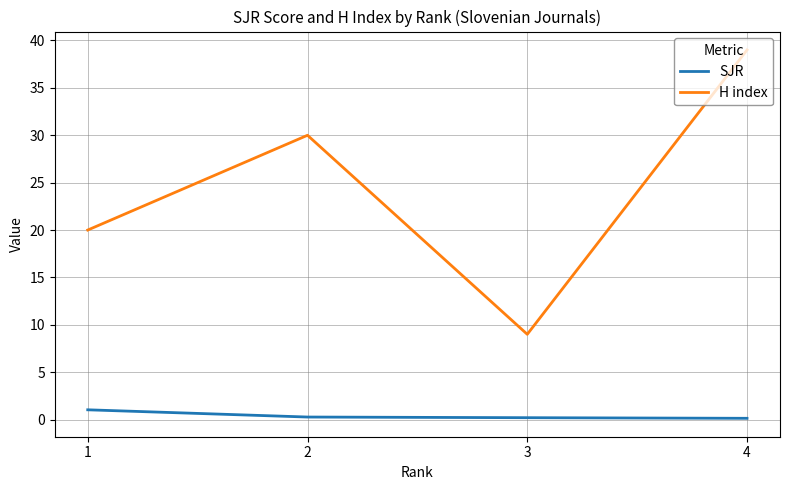

Which series has the largest total across all categories?

H index